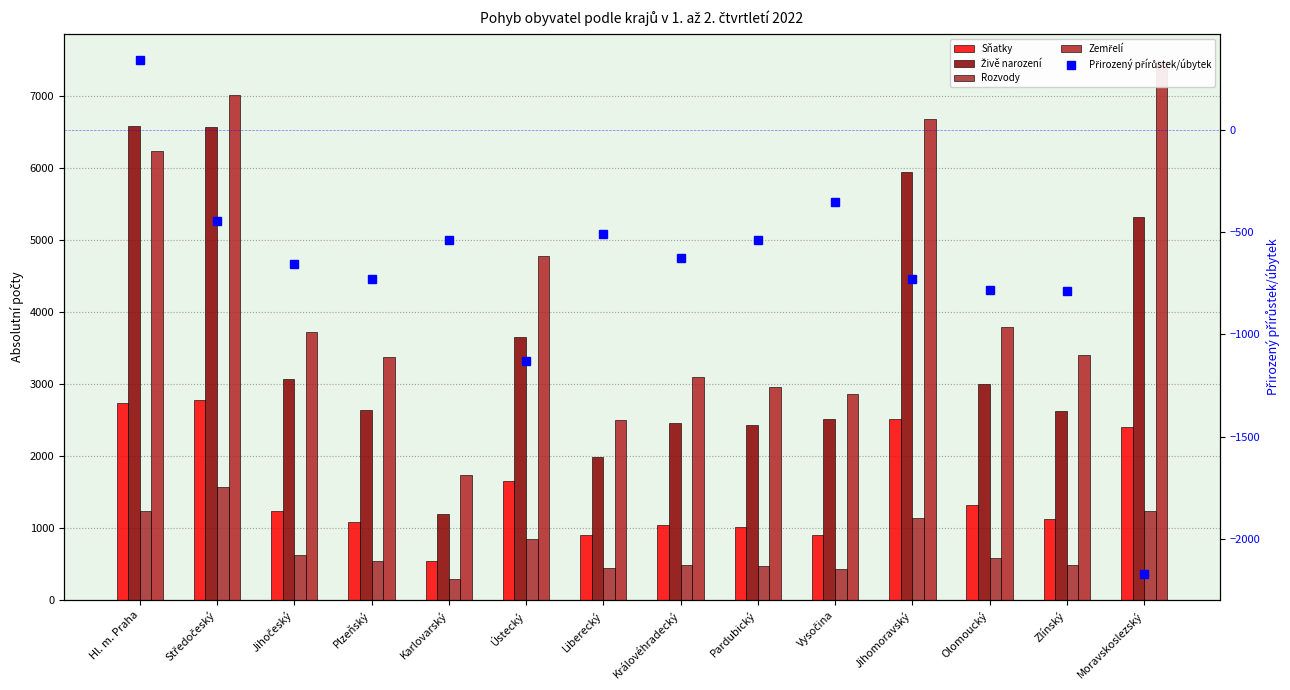

The Rozvody series shows 369 at Plzeňský. True or false?

False